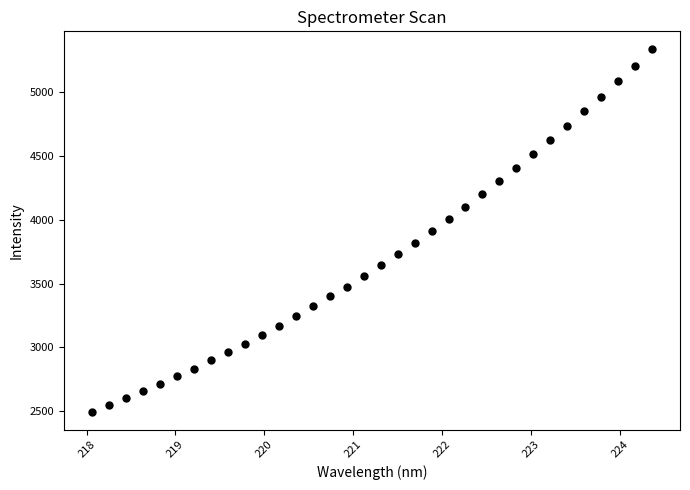

What is the range of Y values (max minus min)?

2839.7